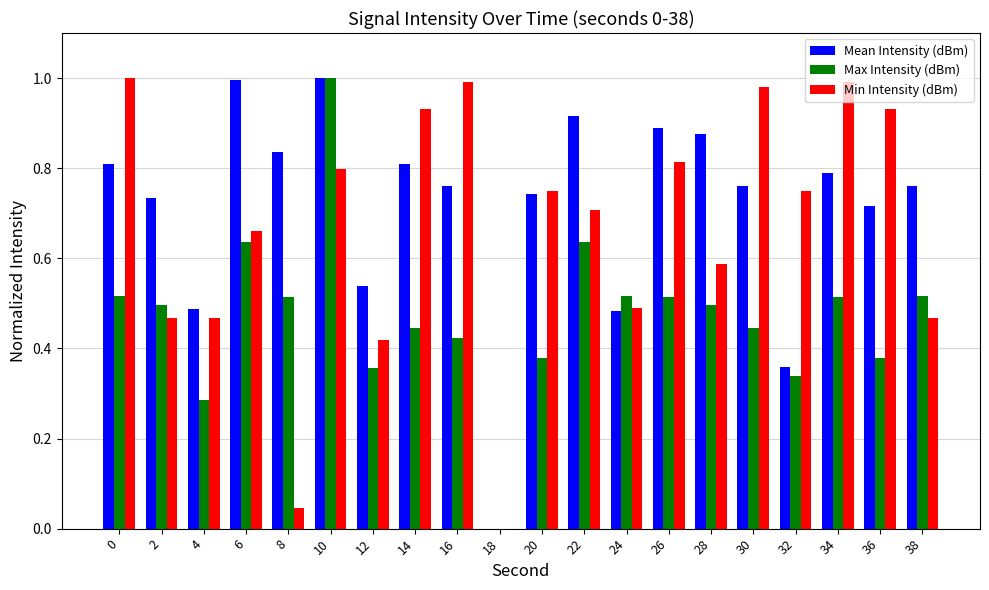

The Max Intensity (dBm) series shows 0.5 at 34. True or false?

True